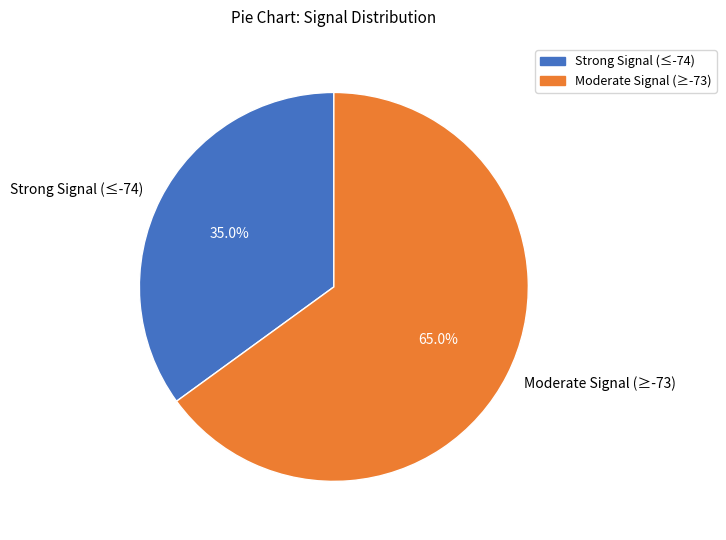

Is Strong Signal (≤-74) the majority of the pie?

No